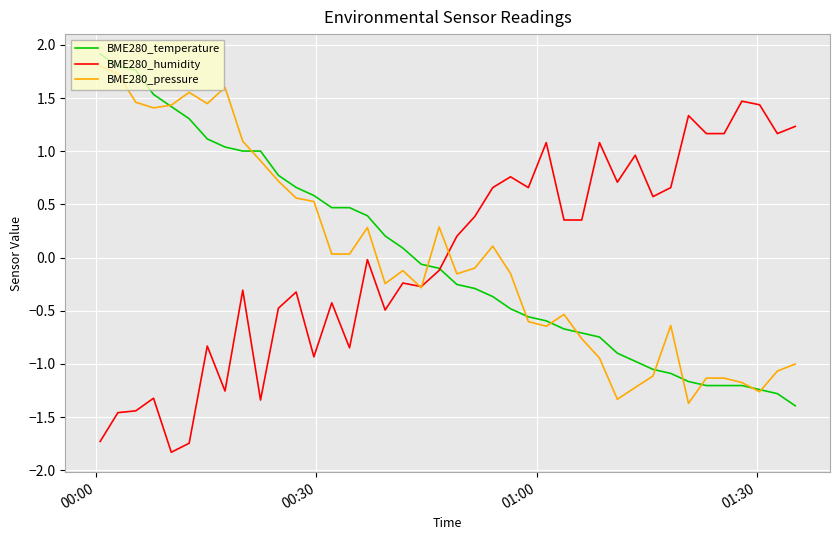

After their last crossing, which series has the higher values: BME280_humidity or BME280_temperature?

BME280_humidity